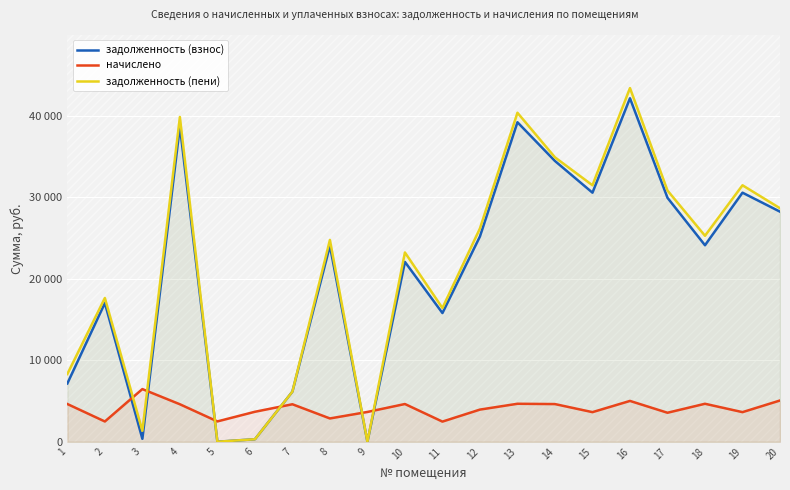

Which label corresponds to the smallest value in the chart?

5